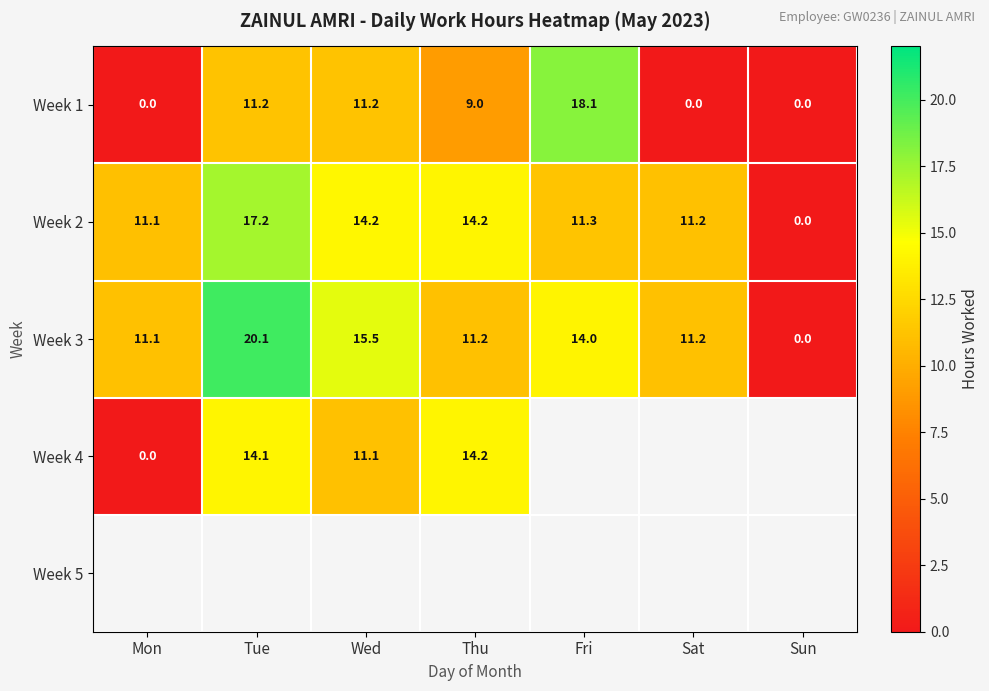

Between Fri and Mon, which is larger?

Fri